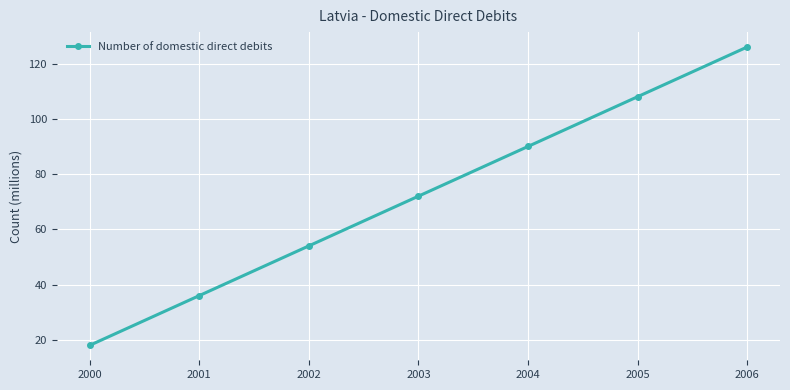

What is the value of the 3rd point from the left?

54